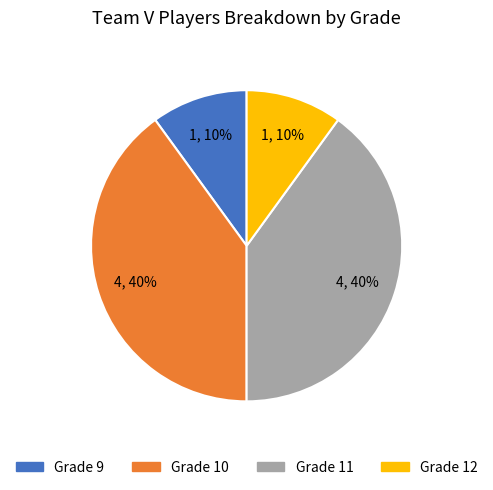

To the nearest percent, what is the average slice percentage?

25%